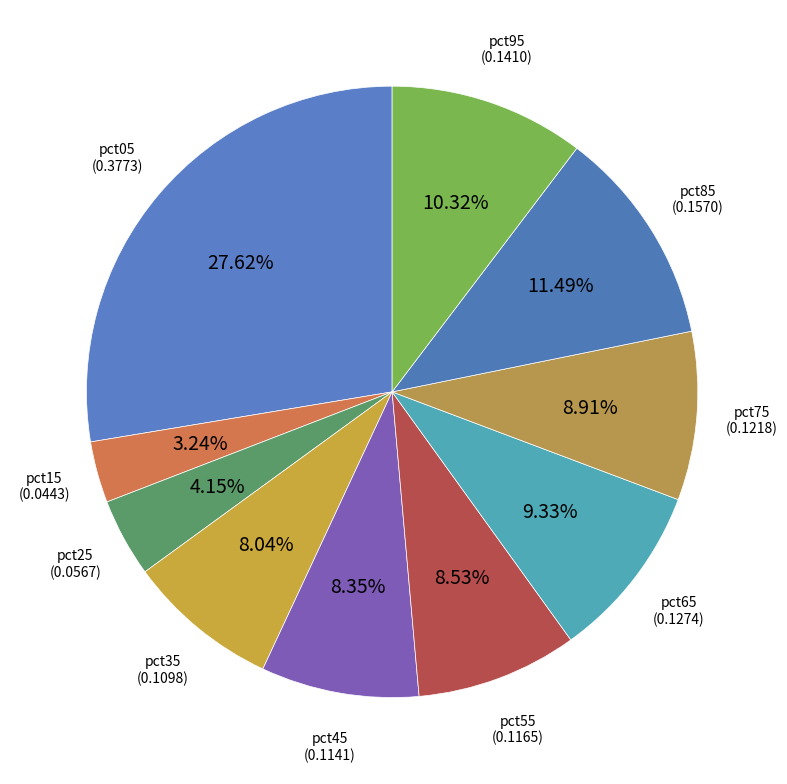

Which category has the smallest portion of the pie?

pct15